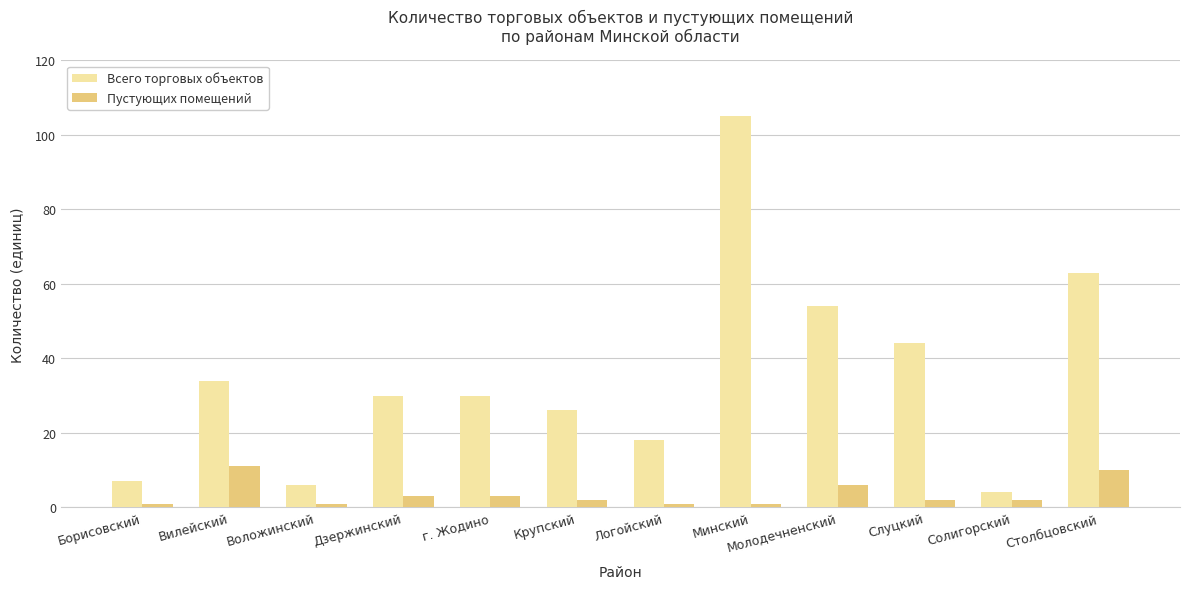

Rank the series by their average value, from highest to lowest.

Всего торговых объектов, Пустующих помещений